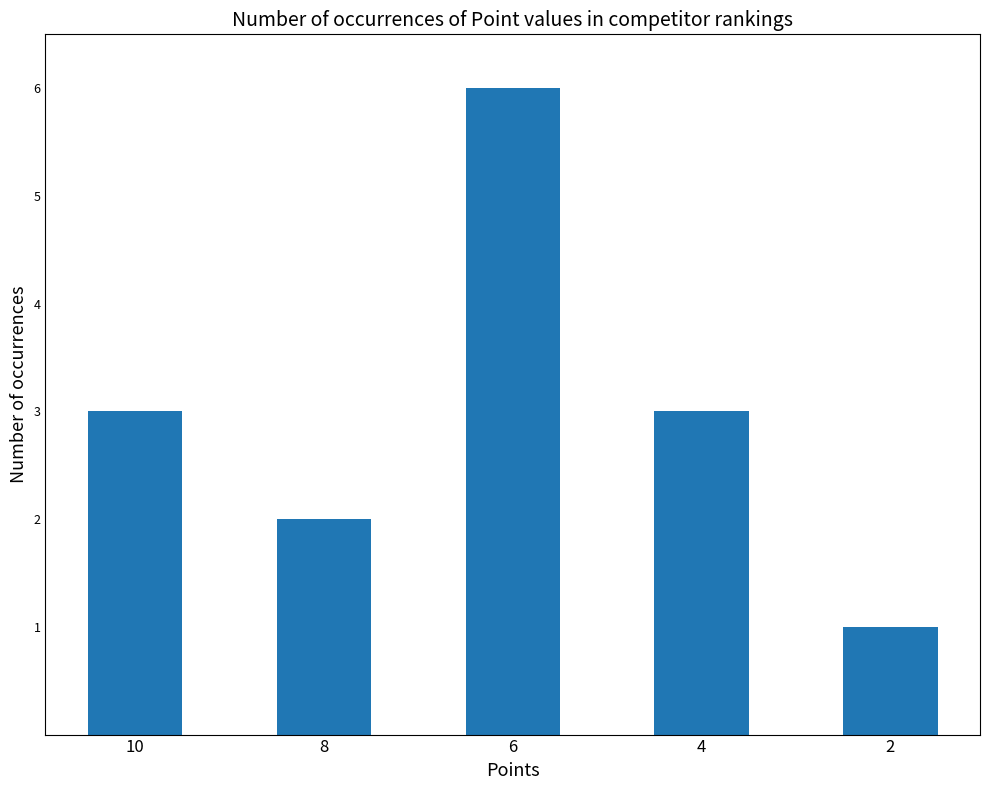

How many data points are less than 3?

2